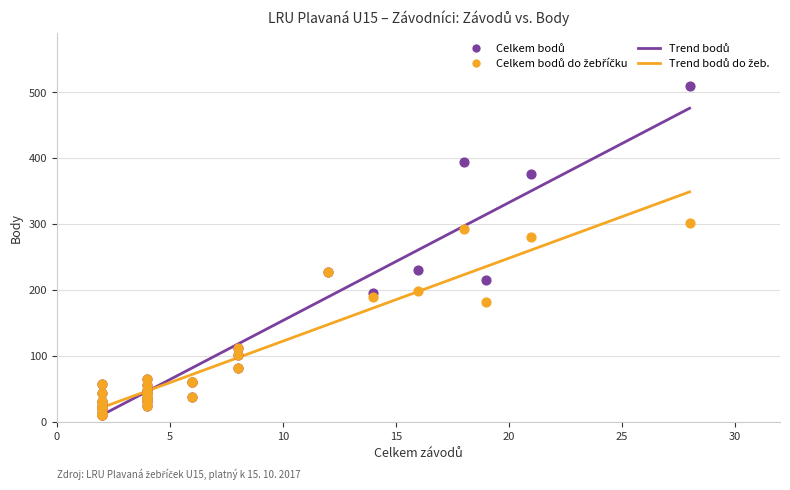

Across all series, what Y value is closest to 259?

280